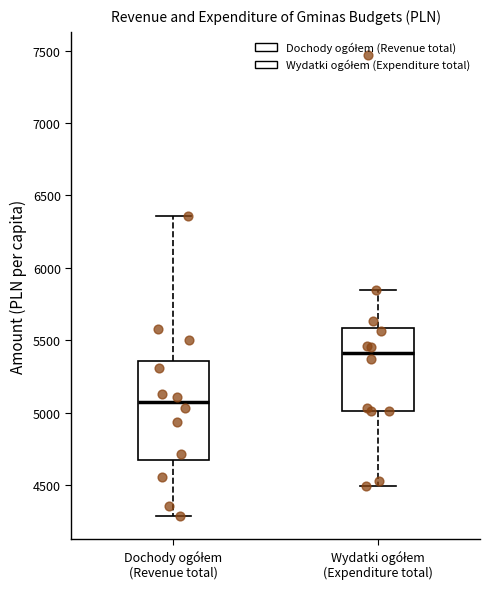

Comparing the boxes themselves (not the whiskers), which one is the tallest?

Dochody ogółem (Revenue total)